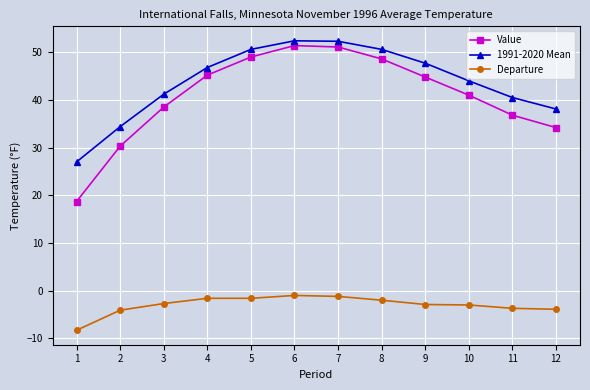

What is the maximum value shown in the chart?

52.4